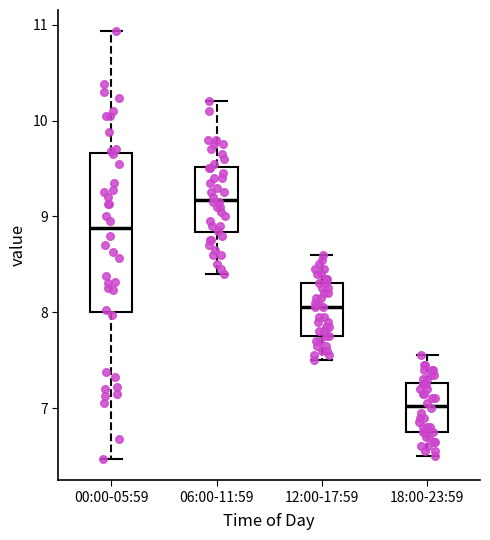

Which box's median line is the highest?

06:00-11:59